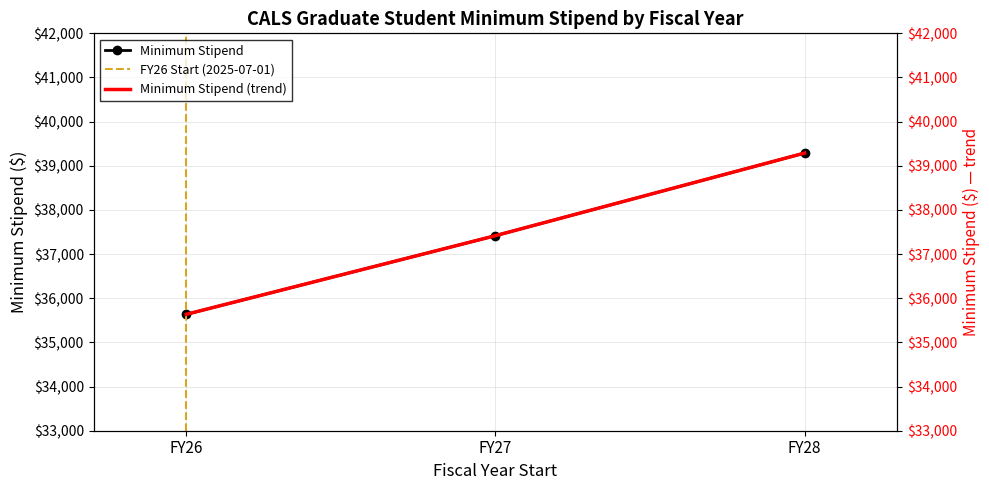

What is the average value?

37447